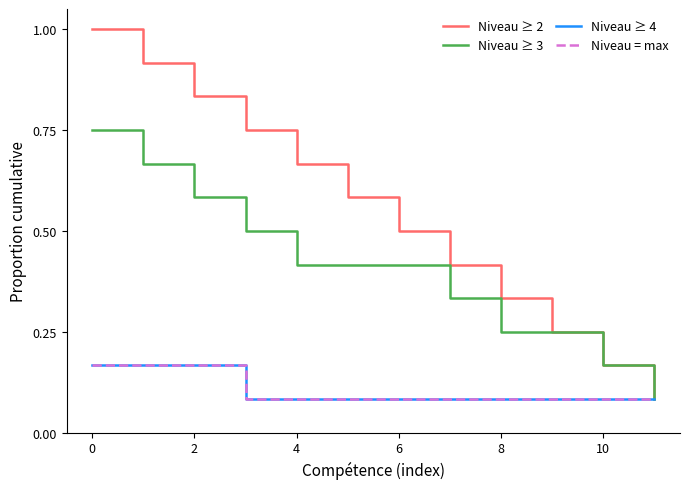

Reading left to right, extract all data points from this chart.

Niveau ≥ 2: 1.0	0.9	0.8	0.8	0.7	0.6	0.5	0.4	0.3	0.2	0.2	0.1
Niveau ≥ 3: 0.8	0.7	0.6	0.5	0.4	0.4	0.4	0.3	0.2	0.2	0.2	0.1
Niveau ≥ 4: 0.2	0.2	0.2	0.1	0.1	0.1	0.1	0.1	0.1	0.1	0.1	0.1
Niveau = max: 0.2	0.2	0.2	0.1	0.1	0.1	0.1	0.1	0.1	0.1	0.1	0.1